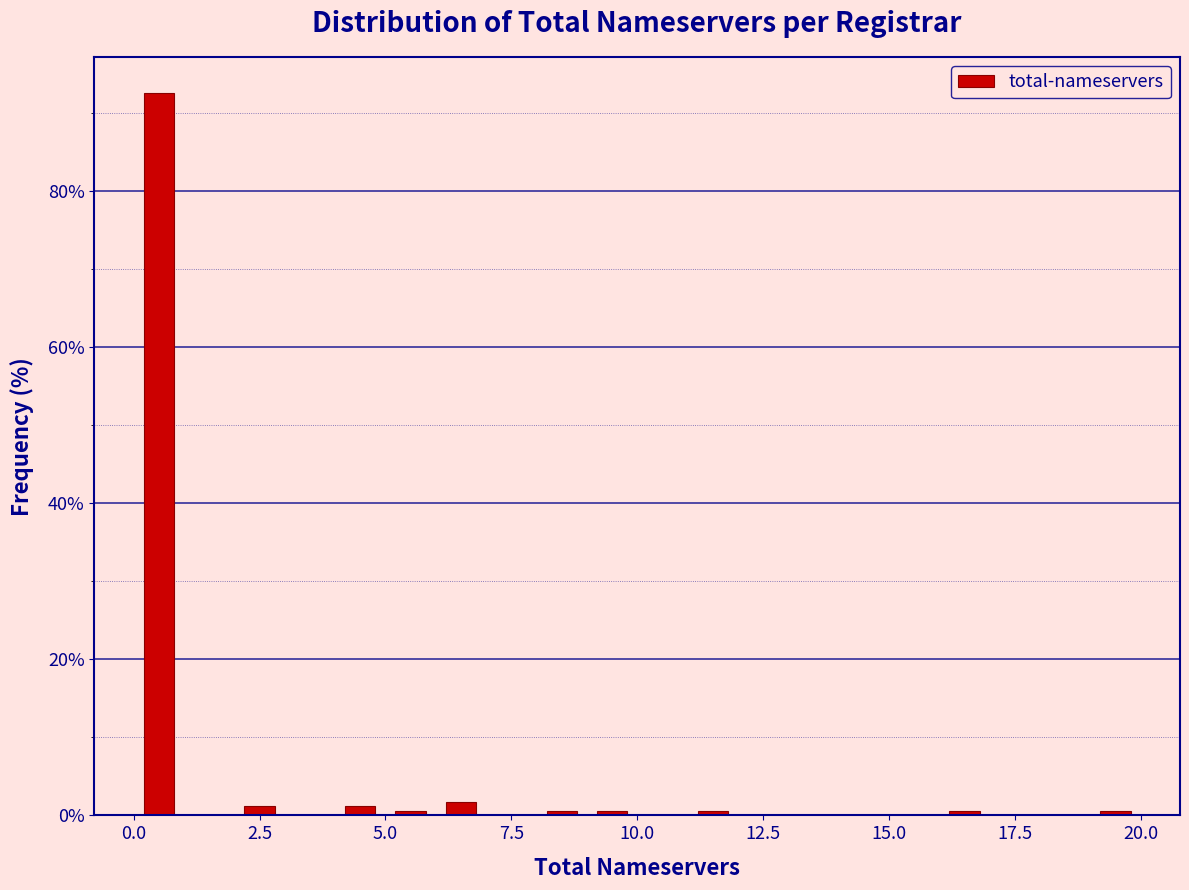

Read against the x-axis, roughly where is the centre of the tallest bar?

0.5